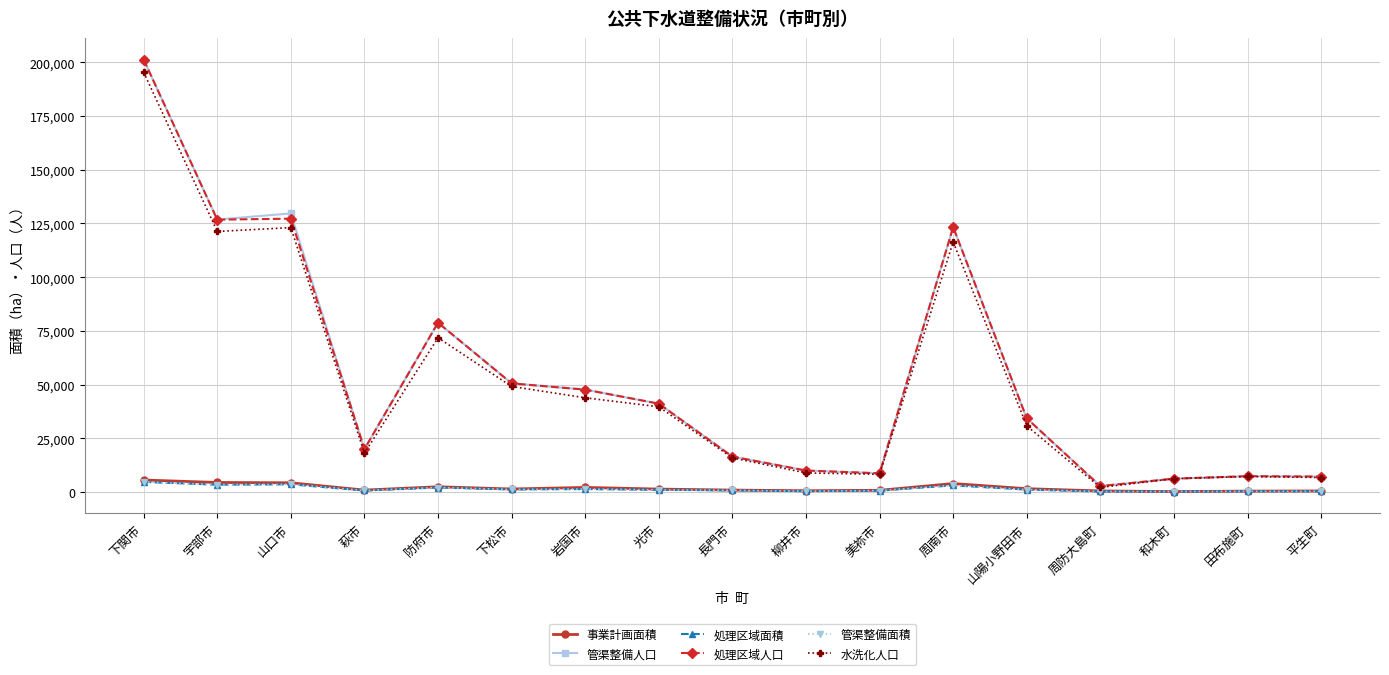

In 事業計画面積, how many points are higher than both neighbors (excluding endpoints)?

3